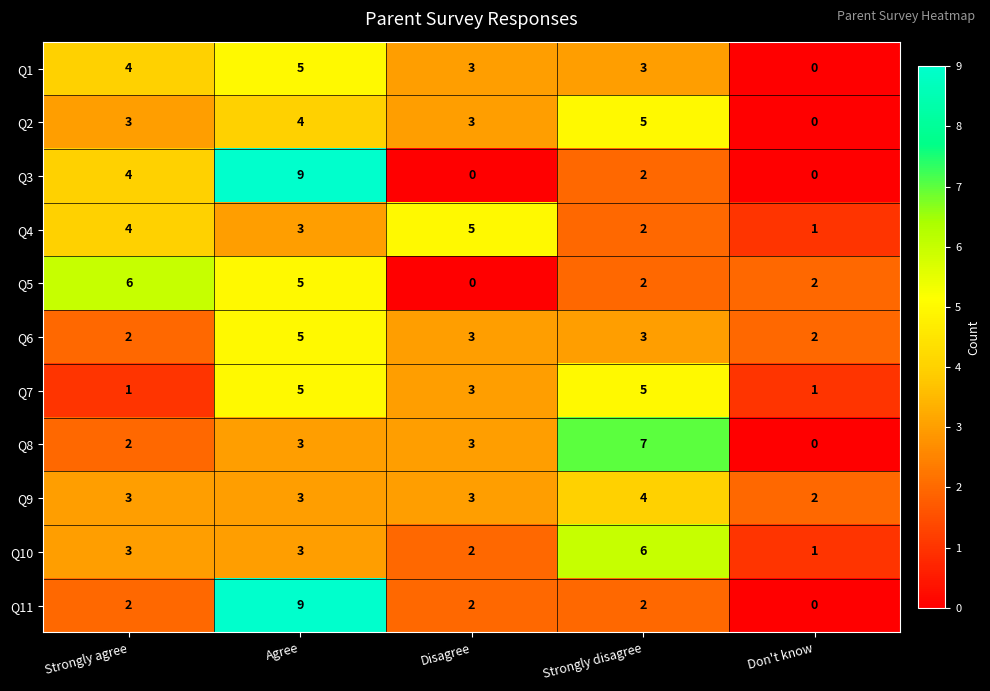

At which category is the sum across all series the highest?

Agree